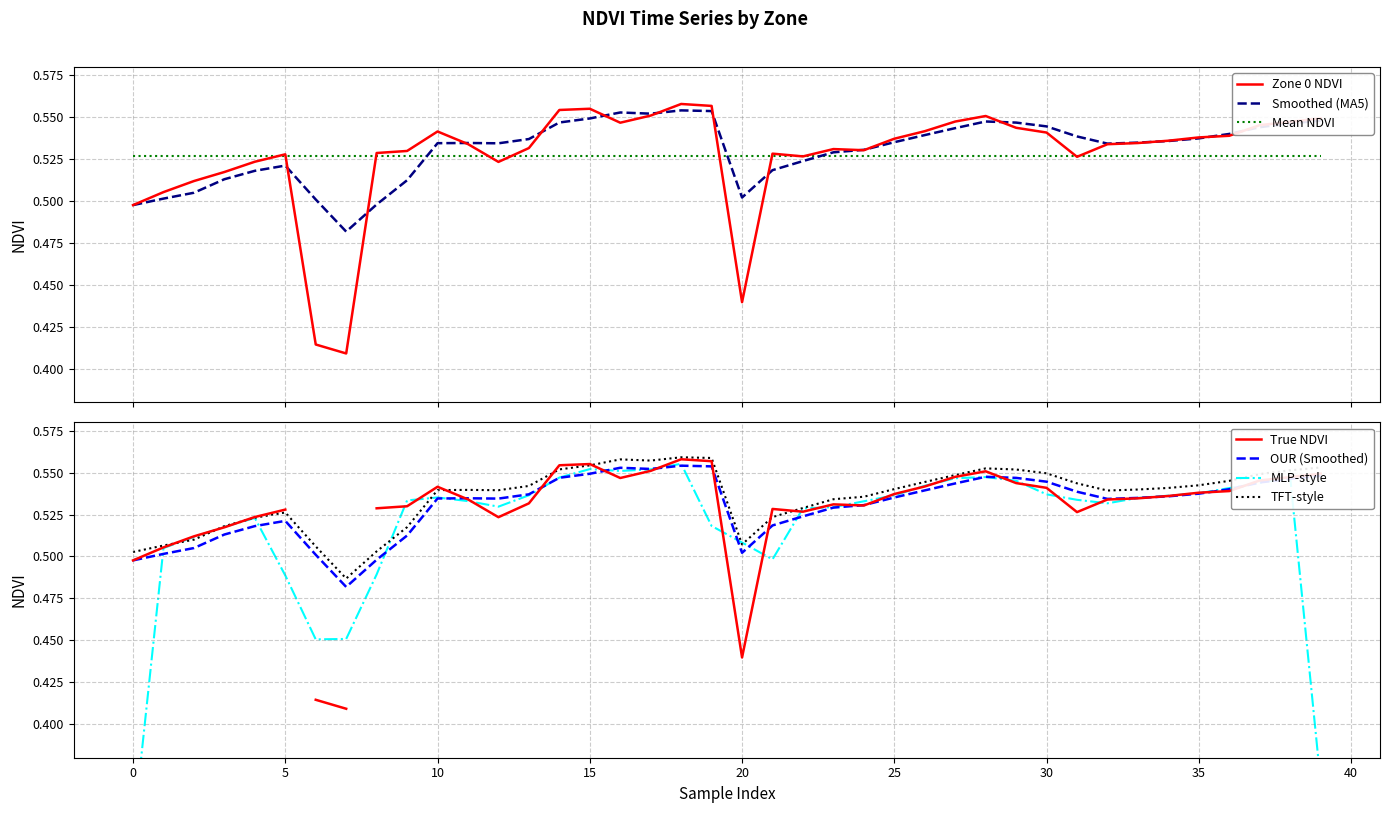

Reading left to right, transcribe all the data shown in this chart.

Zone 0 NDVI: 0.5	0.5	0.5	0.5	0.5	0.5	0.4	0.4	0.5	0.5	0.5	0.5	0.5	0.5	0.6	0.6	0.5	0.6	0.6	0.6	0.4	0.5	0.5	0.5	0.5	0.5	0.5	0.5	0.6	0.5	0.5	0.5	0.5	0.5	0.5	0.5	0.5	0.5	0.5	0.5
Smoothed (MA5): 0.5	0.5	0.5	0.5	0.5	0.5	0.5	0.5	0.5	0.5	0.5	0.5	0.5	0.5	0.5	0.5	0.6	0.6	0.6	0.6	0.5	0.5	0.5	0.5	0.5	0.5	0.5	0.5	0.5	0.5	0.5	0.5	0.5	0.5	0.5	0.5	0.5	0.5	0.5	0.5